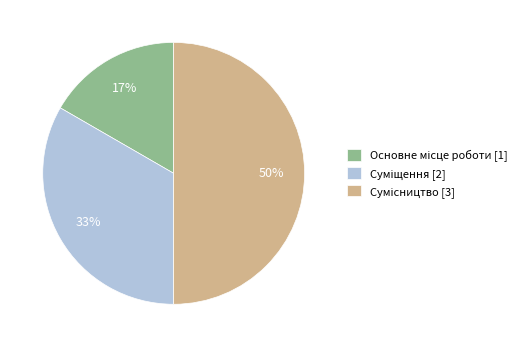

To the nearest percent, what is the difference between the largest and smallest slice percentages?

33%